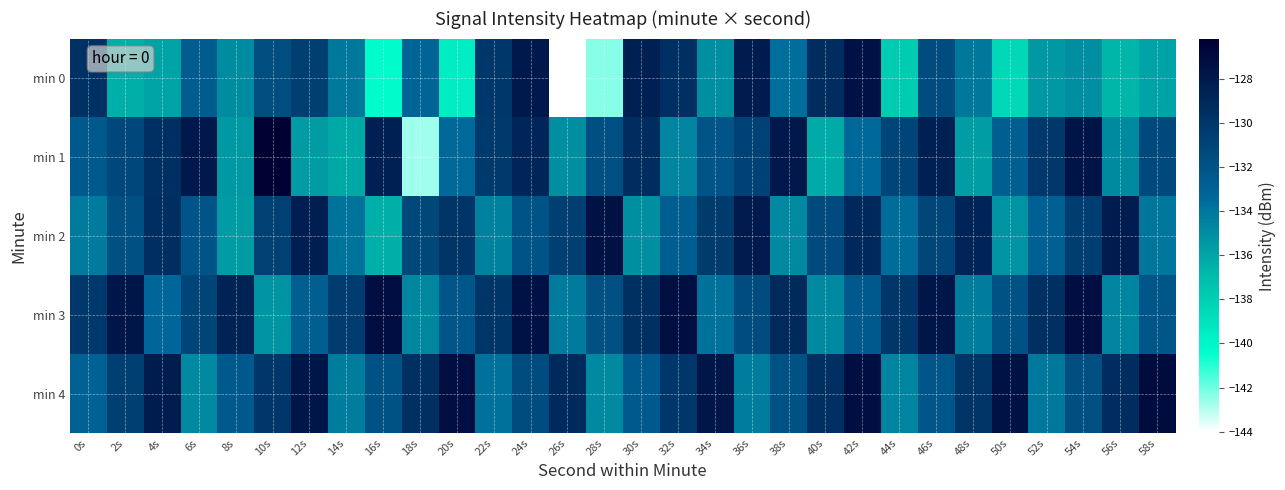

Rank the series at 40s from lowest to highest value.

min 1, min 3, min 2, min 4, min 0